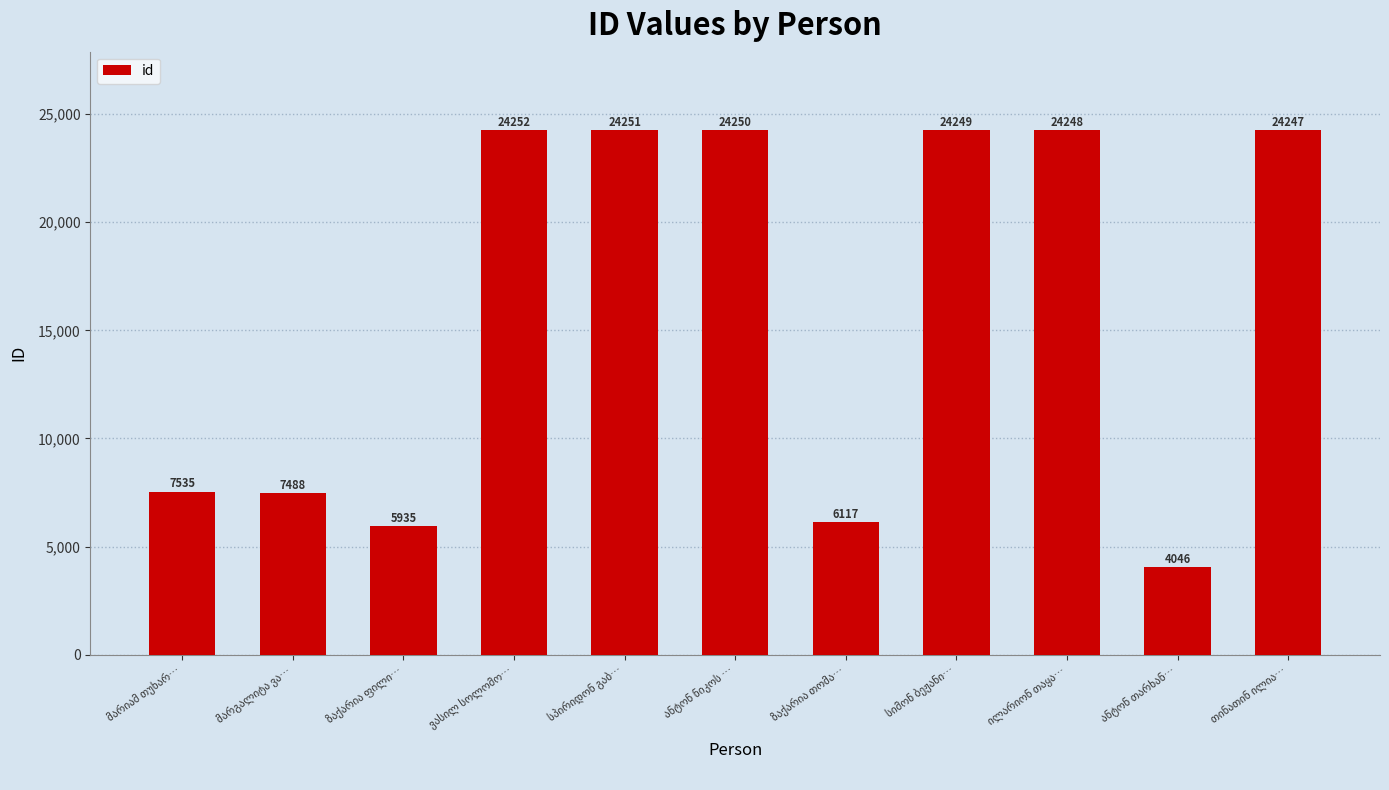

What is the greatest value displayed?

24252